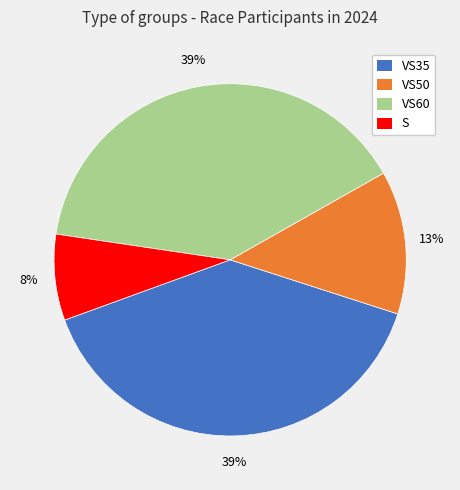

Which has a higher value, S or VS60?

VS60